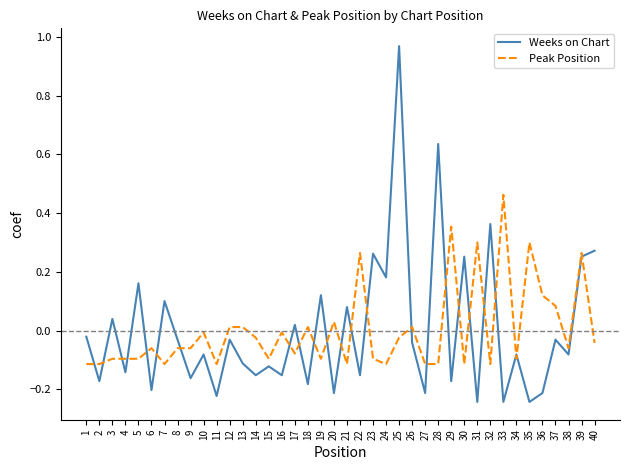

Is the value of Weeks on Chart at 16 greater than the value of Peak Position at 5?

No